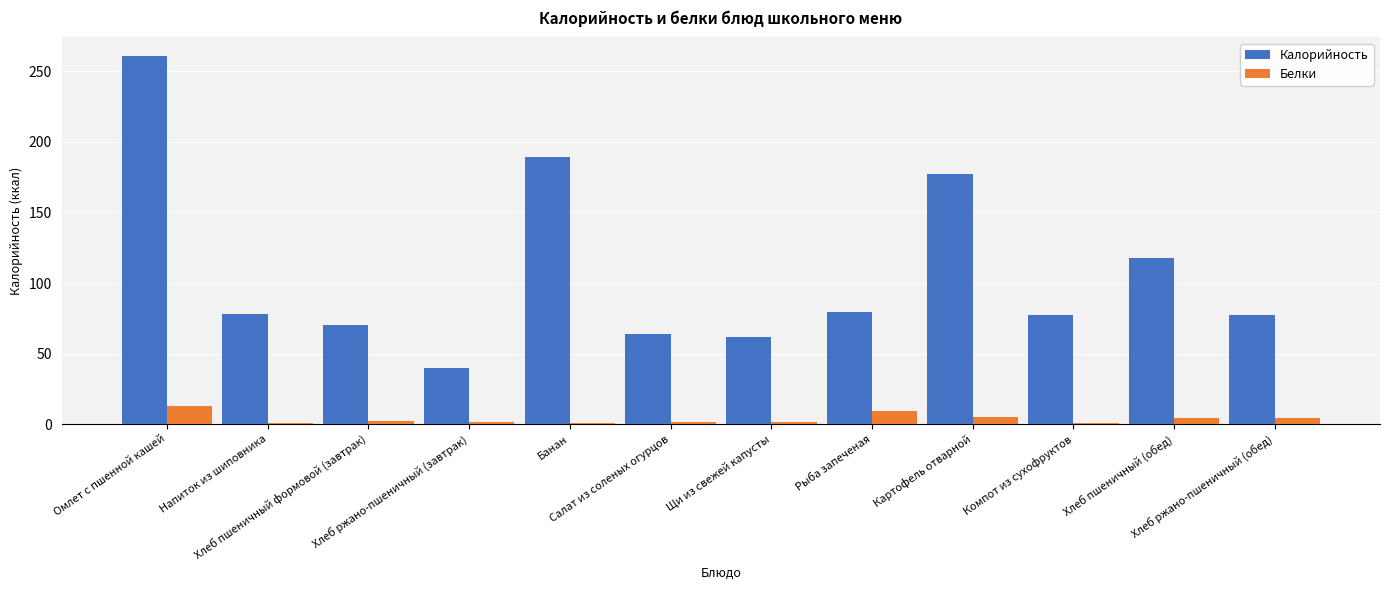

What are all the series names shown in the legend?

Калорийность, Белки